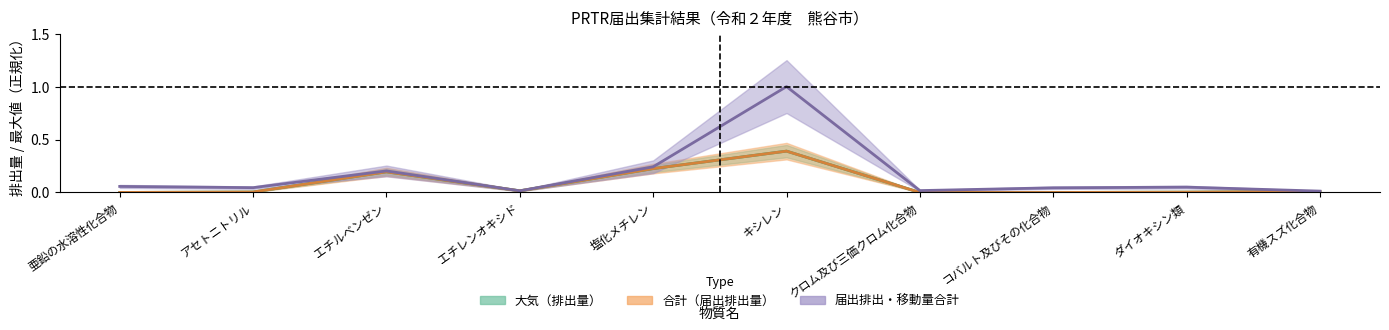

Which has a higher value, エチレンオキシド or コバルト及びその化合物?

エチレンオキシド